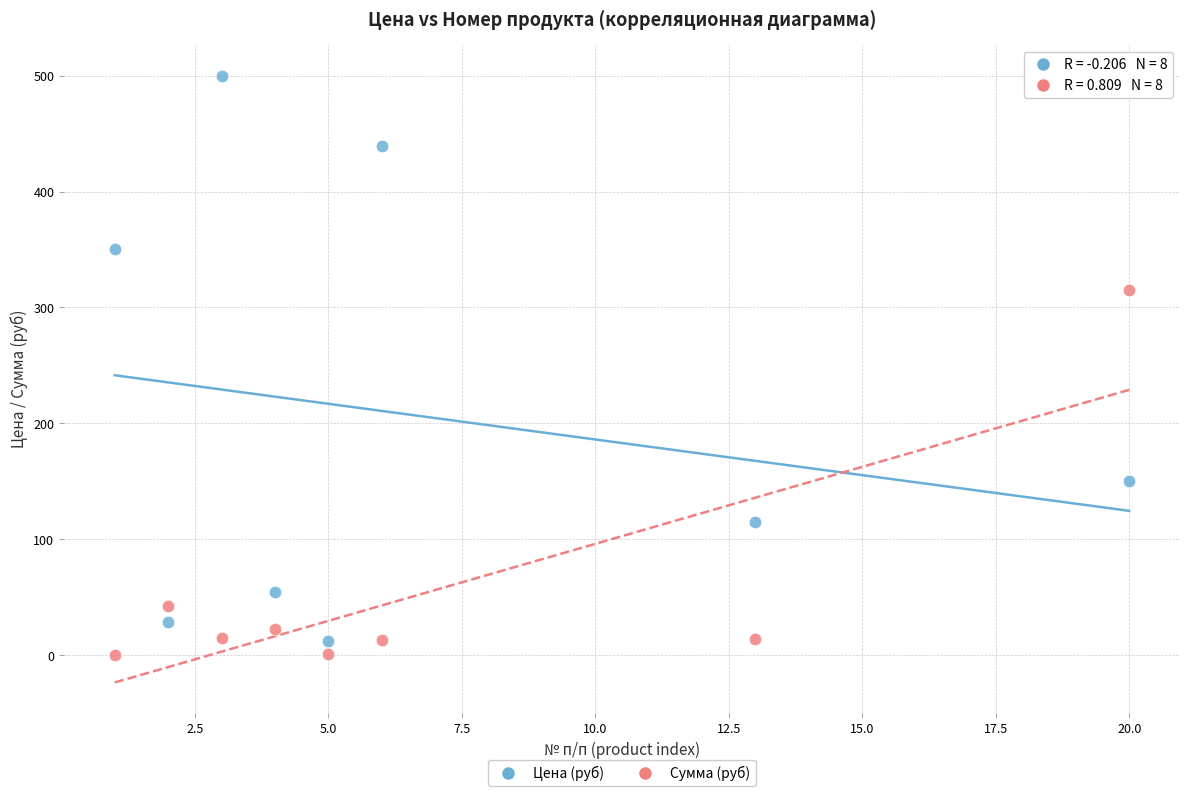

What are all the series names shown in the legend?

Цена (руб), Сумма (руб)